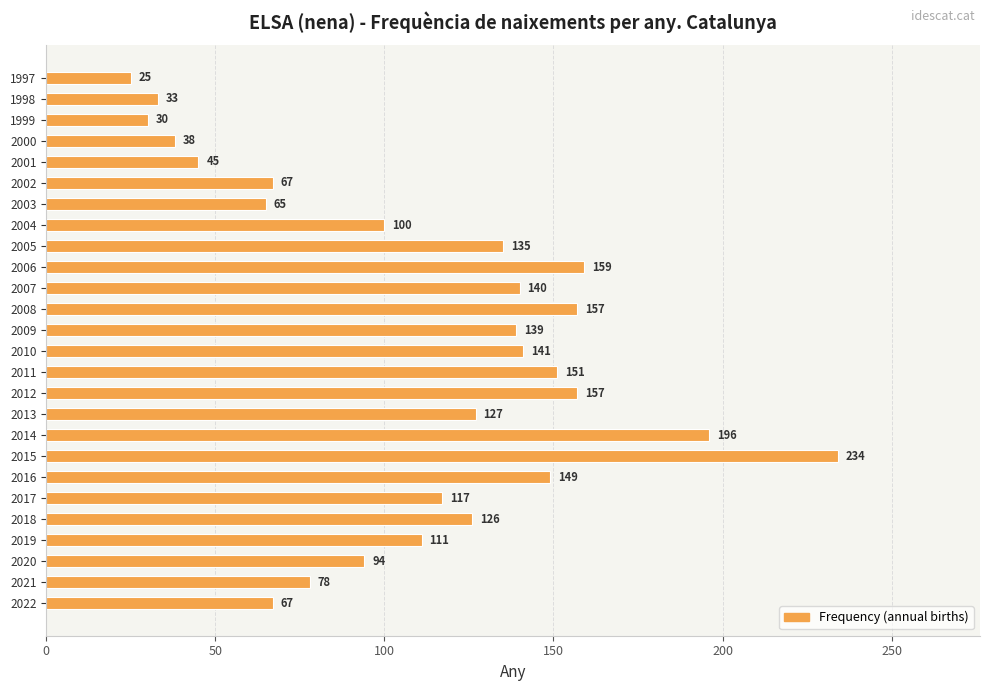

True or false: the data shows 54 at 2016.

False